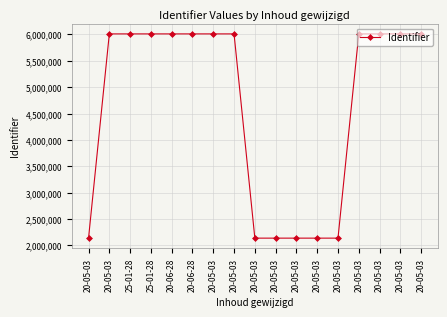

How many lines are shown in the chart?

1